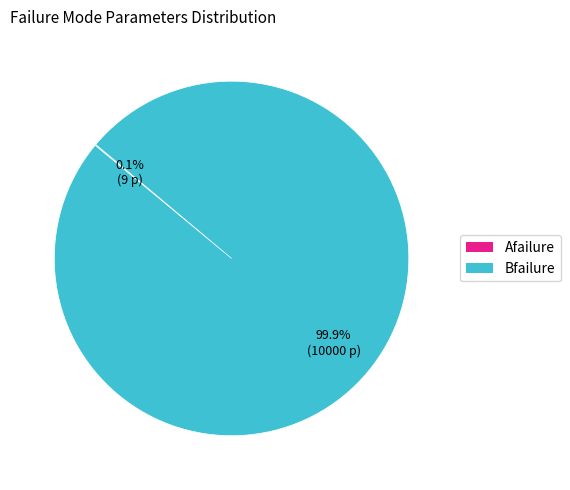

Which category has the biggest portion of the pie?

Bfailure